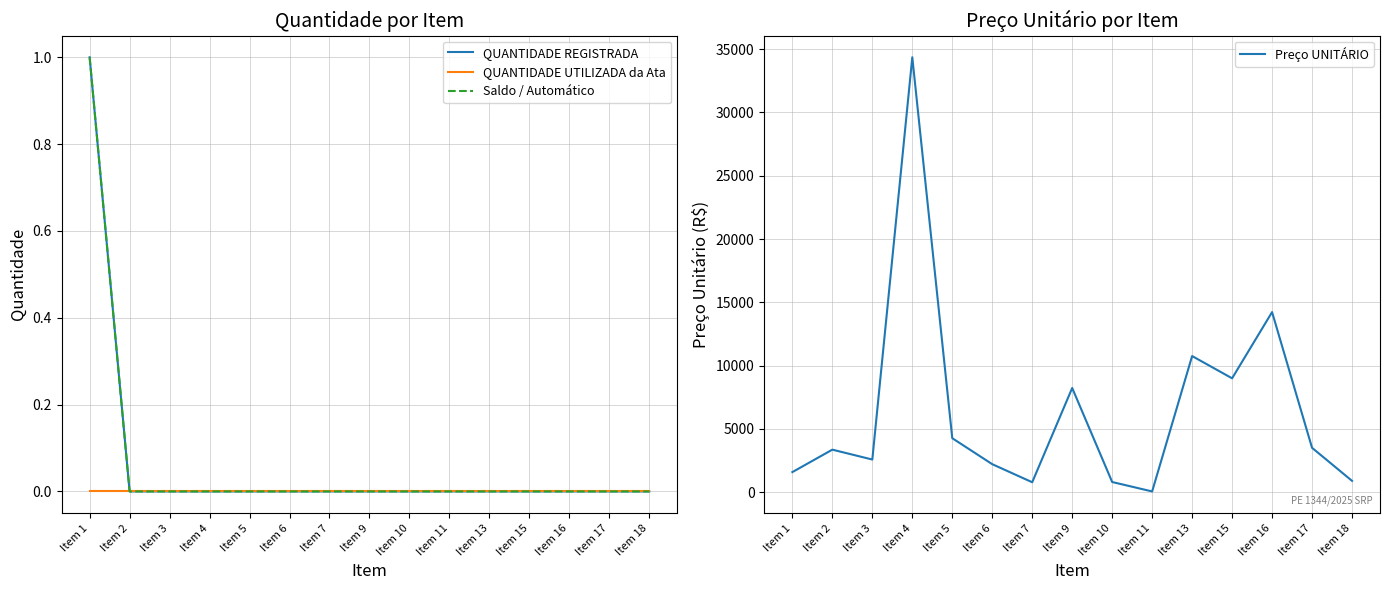

True or false: Preço UNITÁRIO has more than 2 points higher than both neighbors.

True